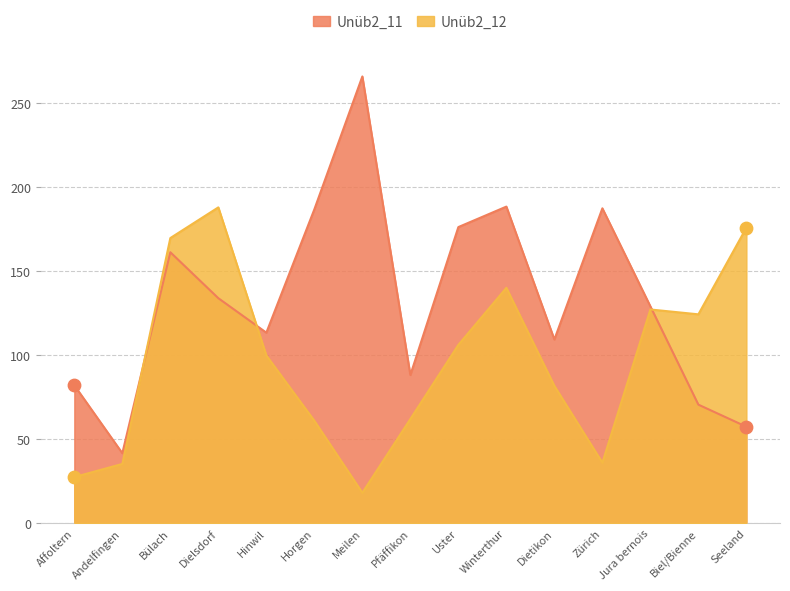

What are all the series names shown in the legend?

Unüb2_11, Unüb2_12